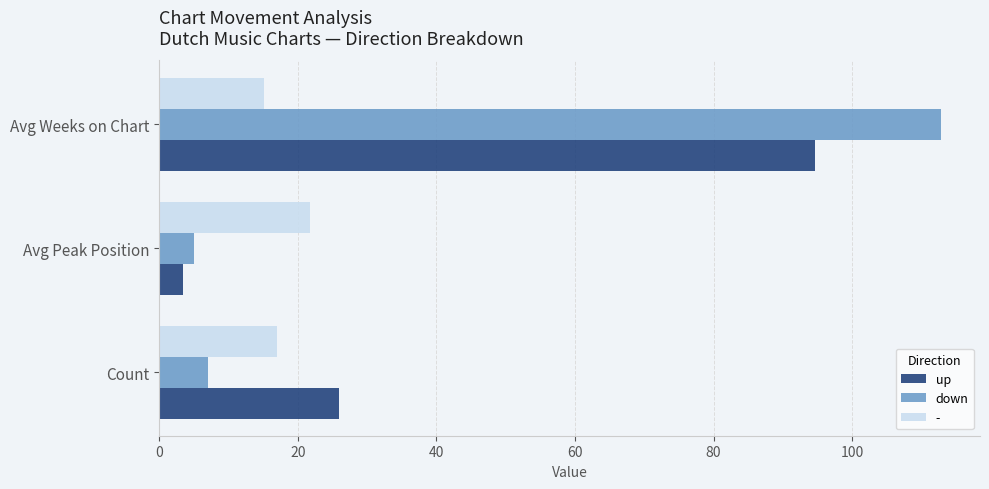

List the labels in order of up value, largest first.

Avg Weeks on Chart, Count, Avg Peak Position